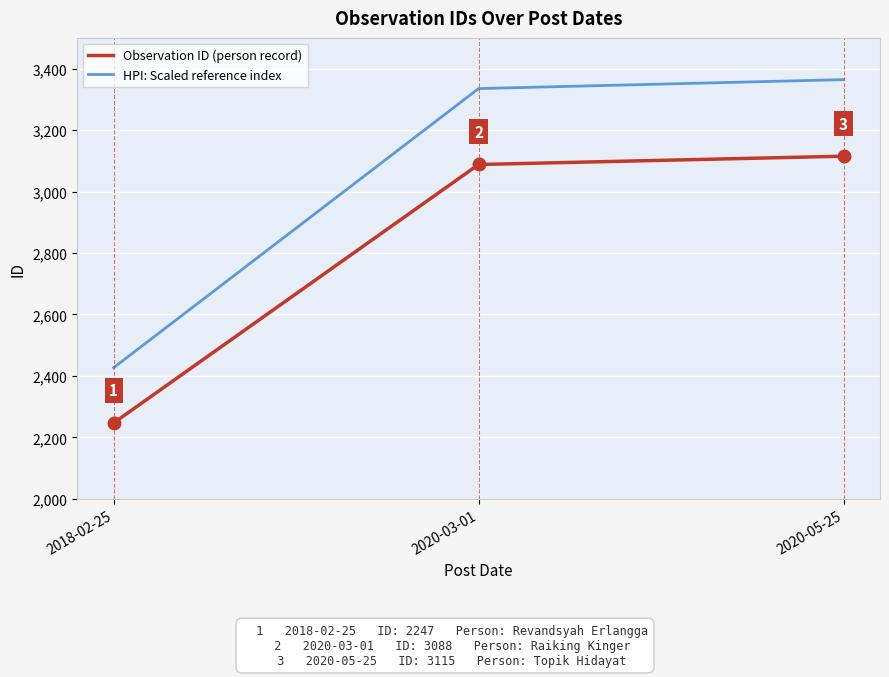

List the labels in order of HPI: Scaled reference index value, largest first.

2020-05-25, 2020-03-01, 2018-02-25